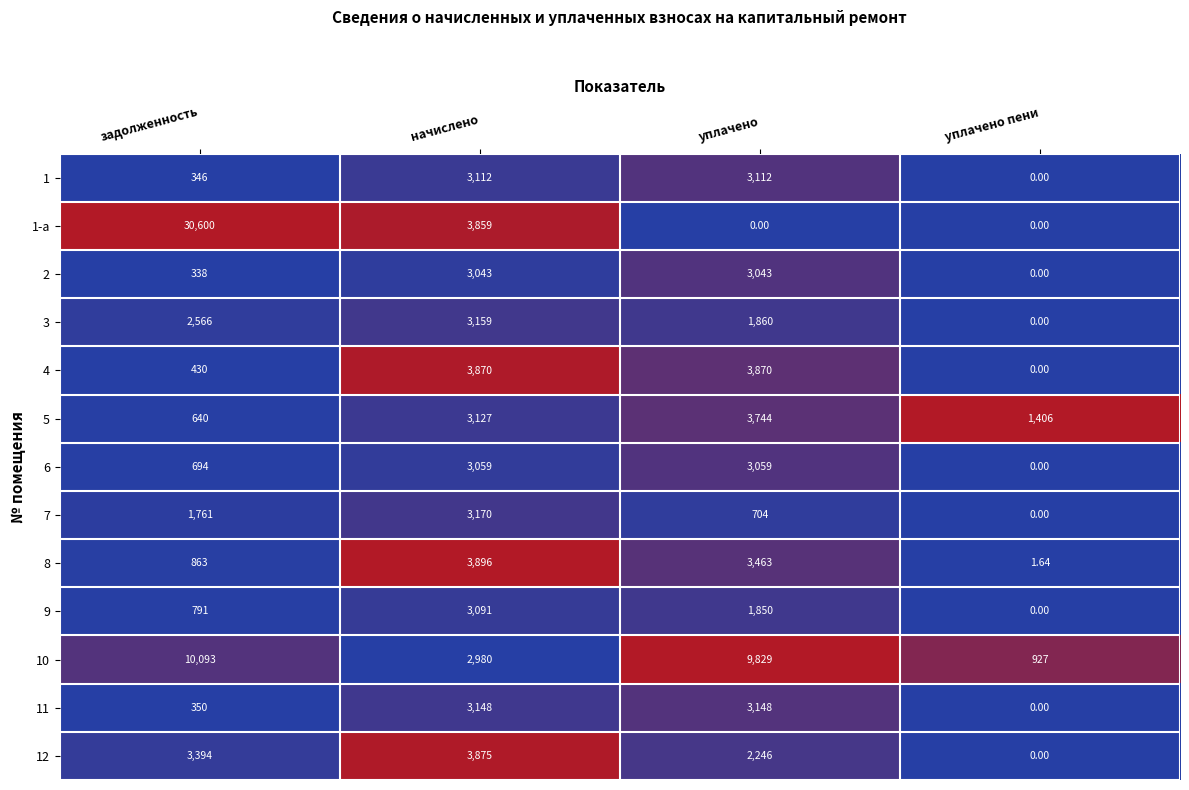

Which label corresponds to the largest value in the chart?

задолженность